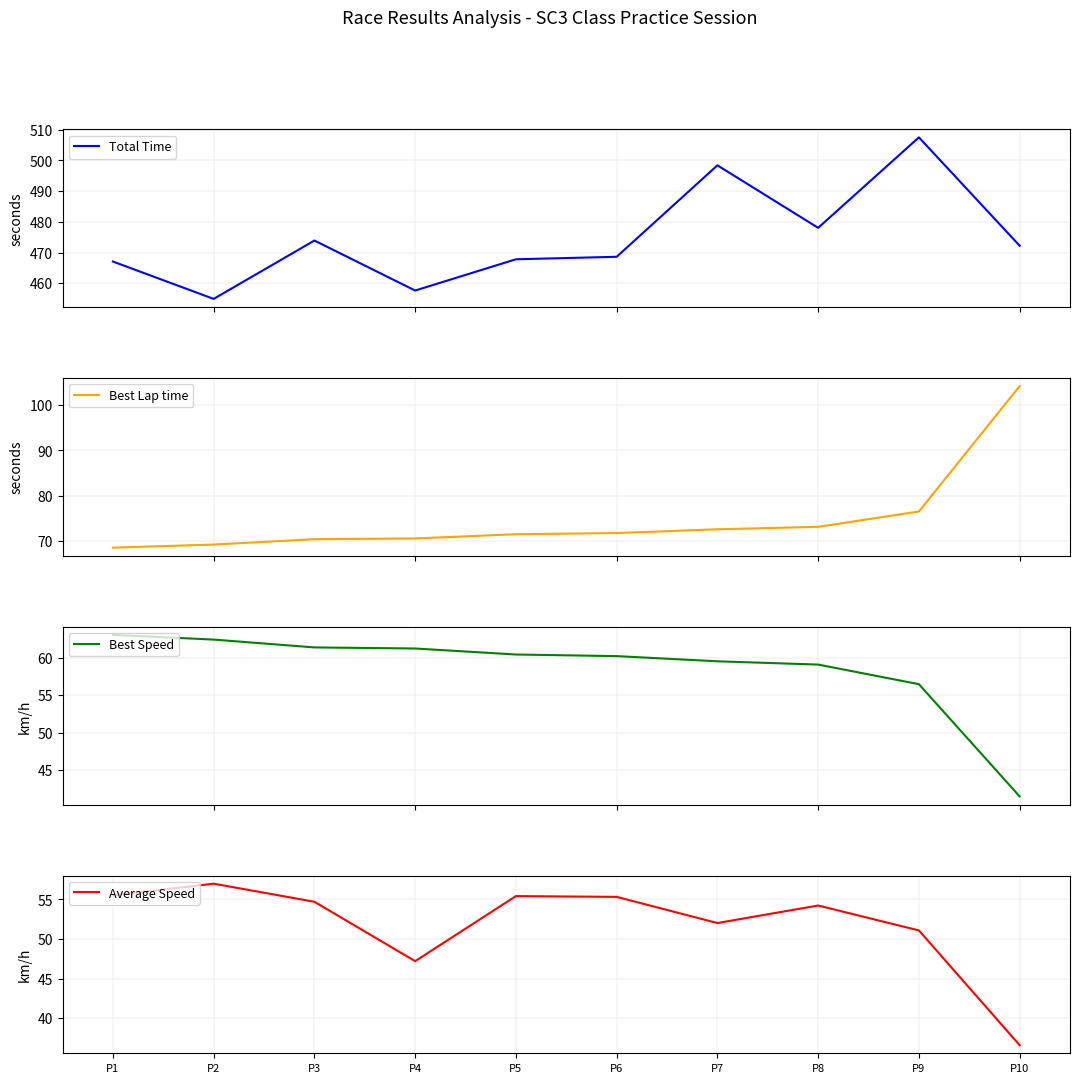

What are all the series names shown in the legend?

Total Time, Best Lap time, Best Speed, Average Speed